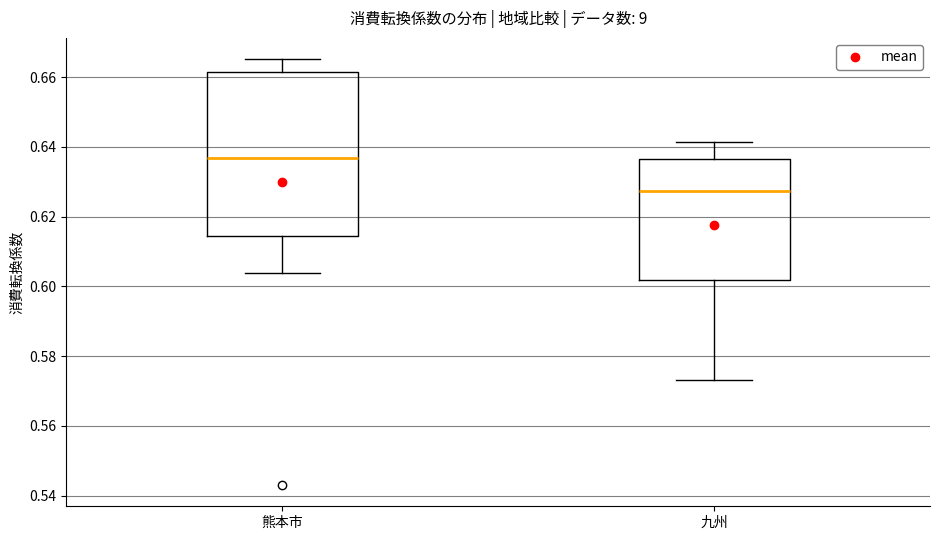

Where is the upper edge of the box for 熊本市 on the y-axis? The values are not printed on the chart, so give them approximately, as read against the axis.

0.662